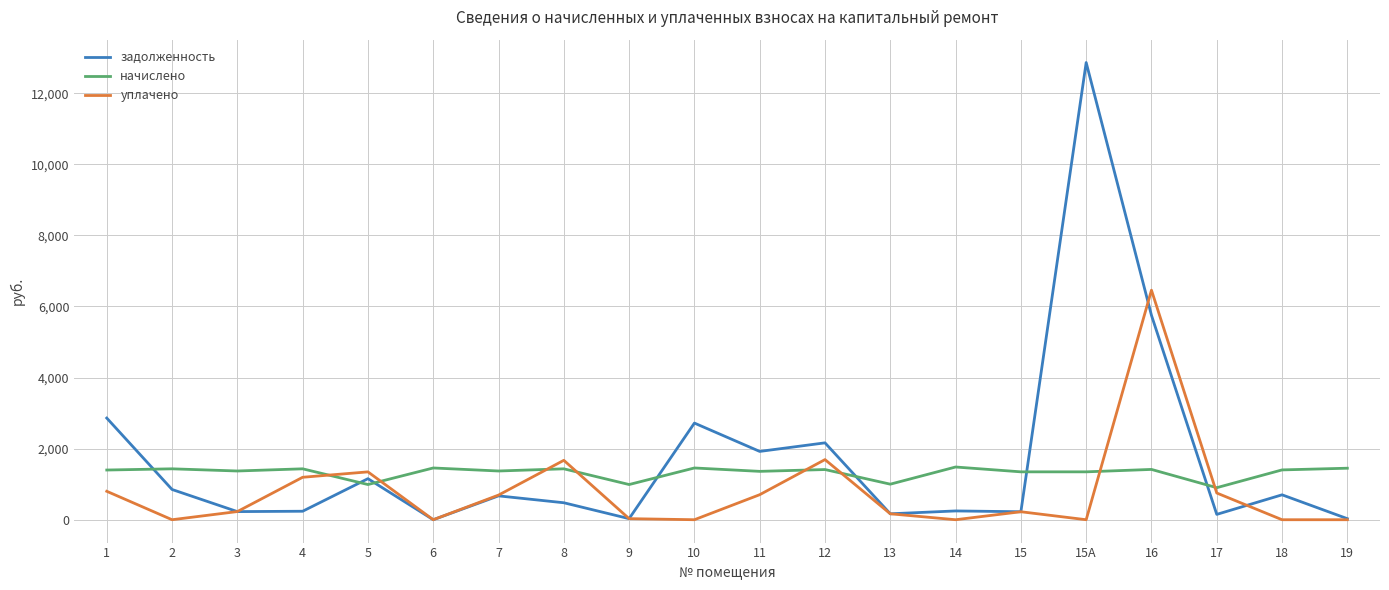

Which series has the widest spread of values?

задолженность